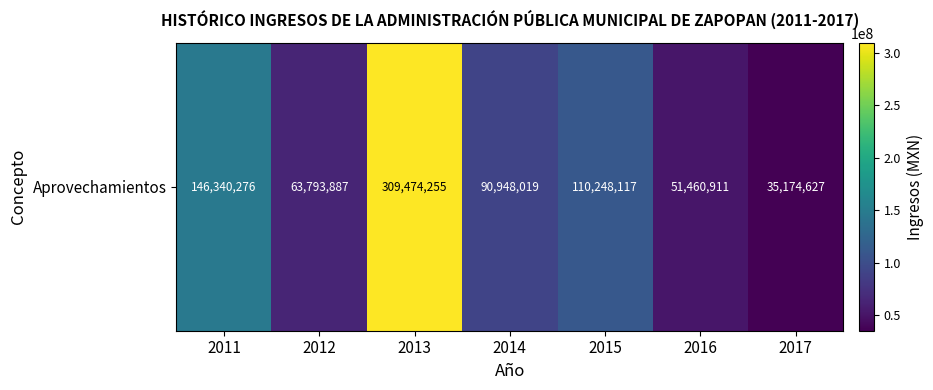

What is the ratio of the value at 2014 to the value at 2016?

1.8